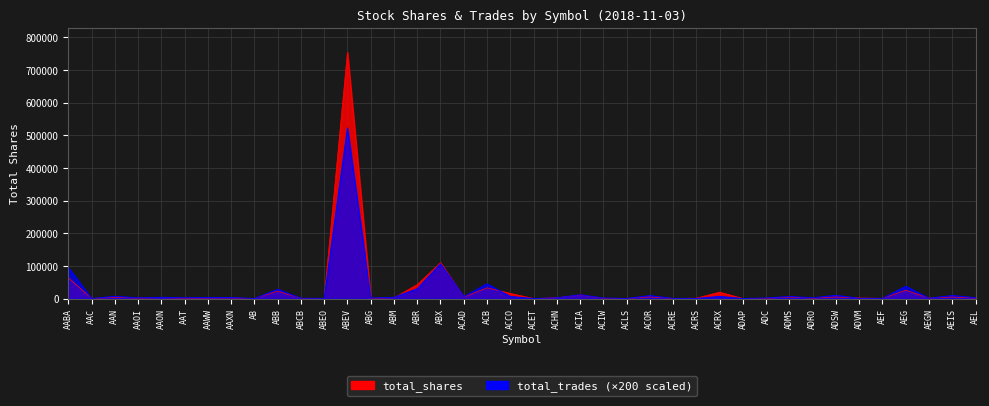

What are all the series names shown in the legend?

total_shares, total_trades